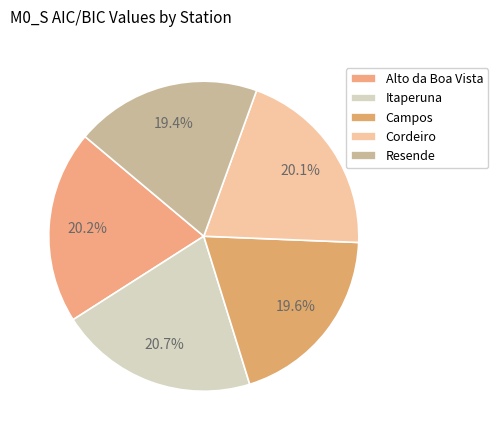

The Itaperuna slice represents 8% of the pie. True or false?

False